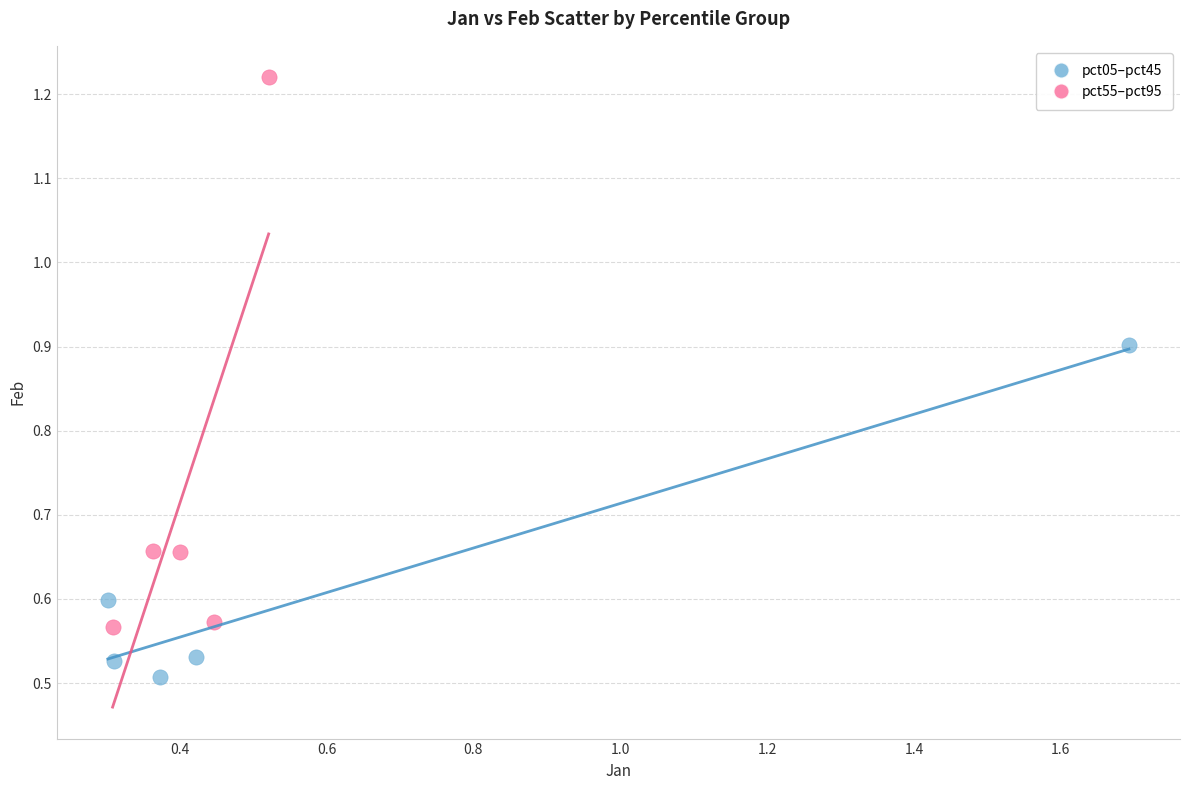

Which series contains the lowest Y value?

pct05–pct45